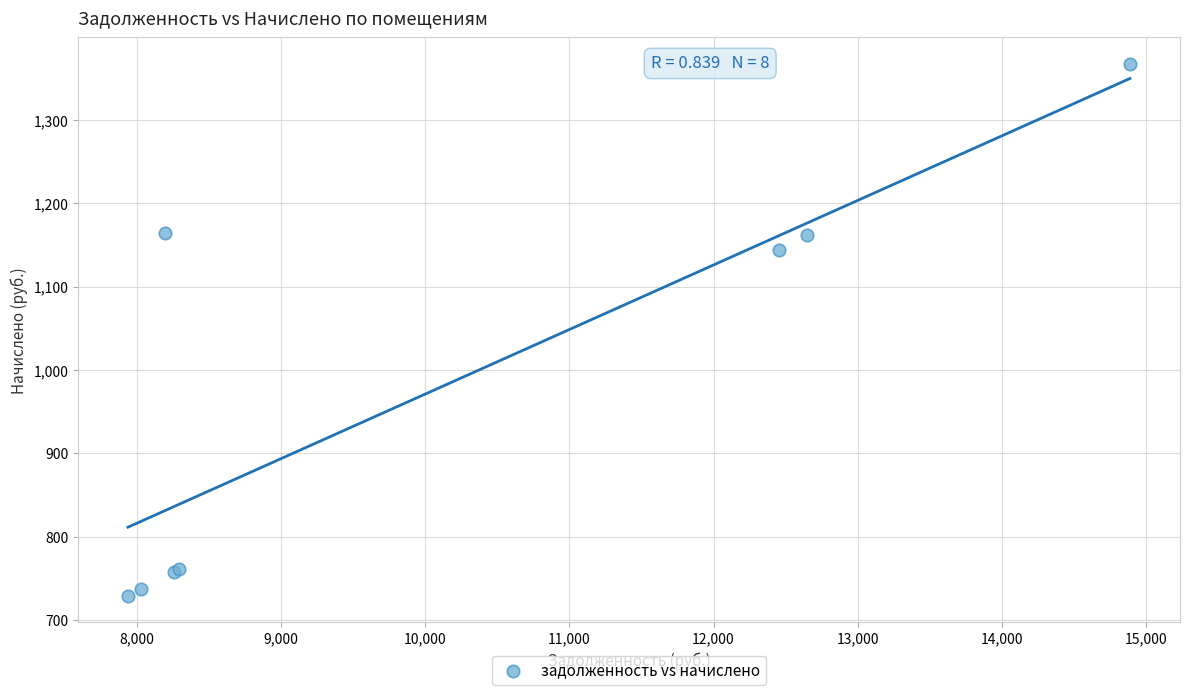

What Y value in the scatter plot is closest to 1048?

1143.7